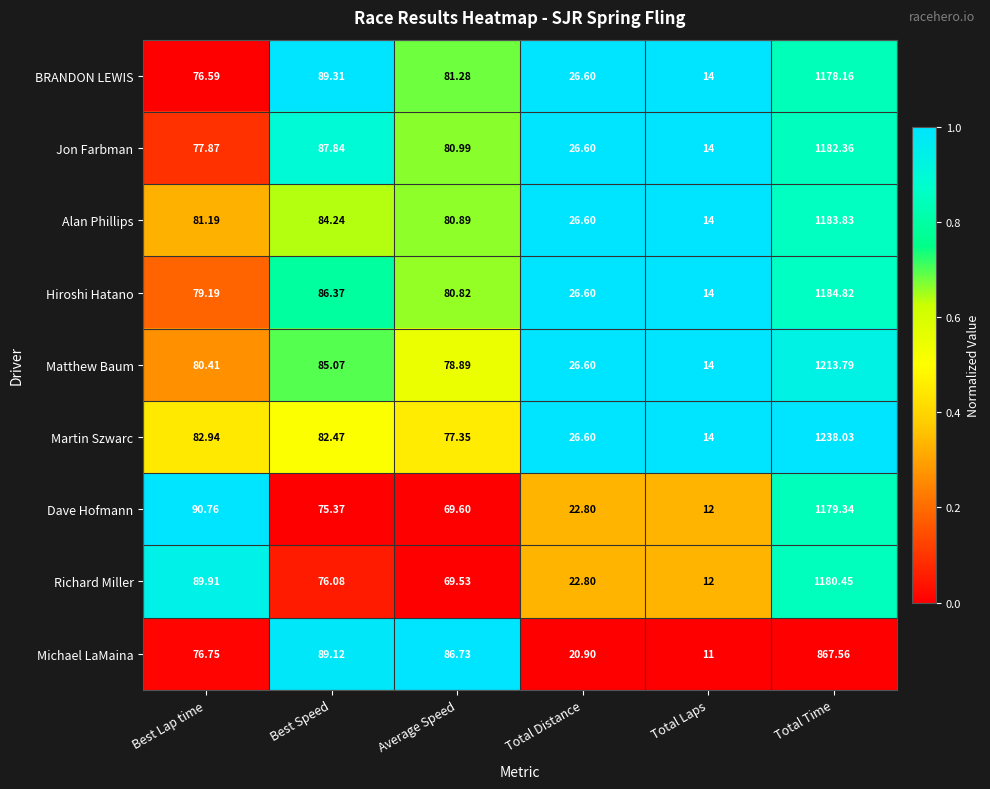

Which series has the largest range (max minus min)?

Martin Szwarc